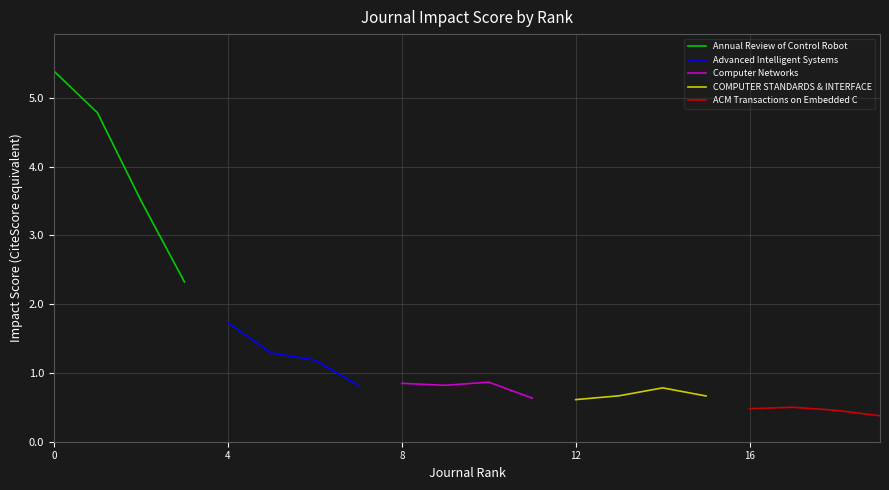

How many values in the Advanced Intelligent Systems series exceed 1?

3